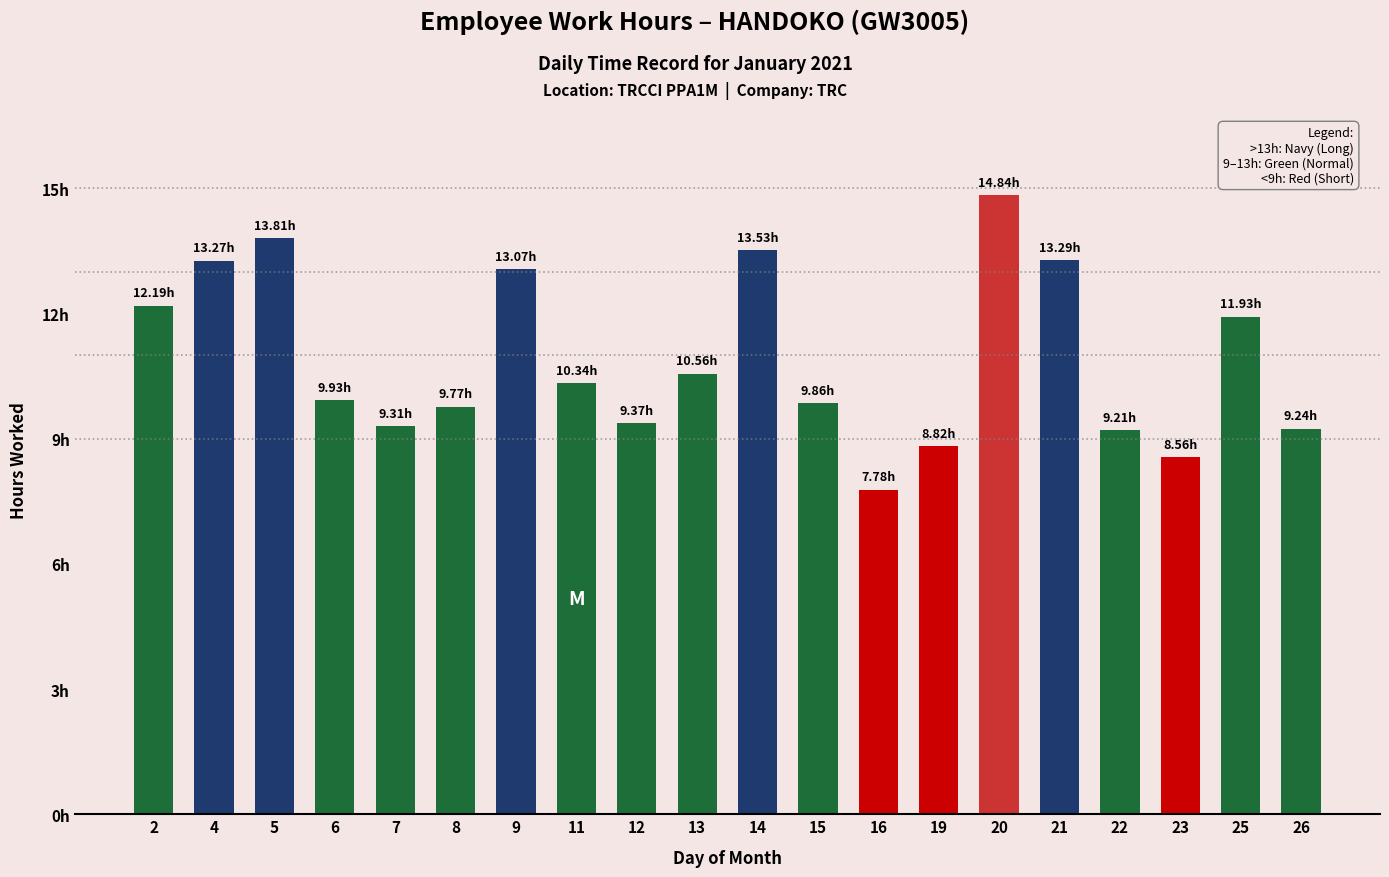

Are the bars horizontal?

No